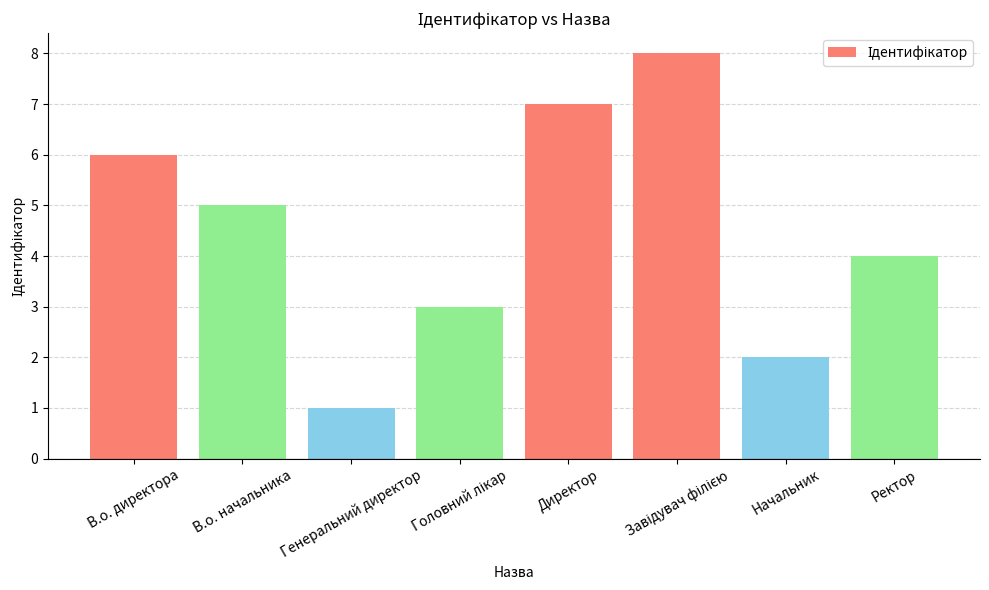

What value does the data have at Ректор?

4